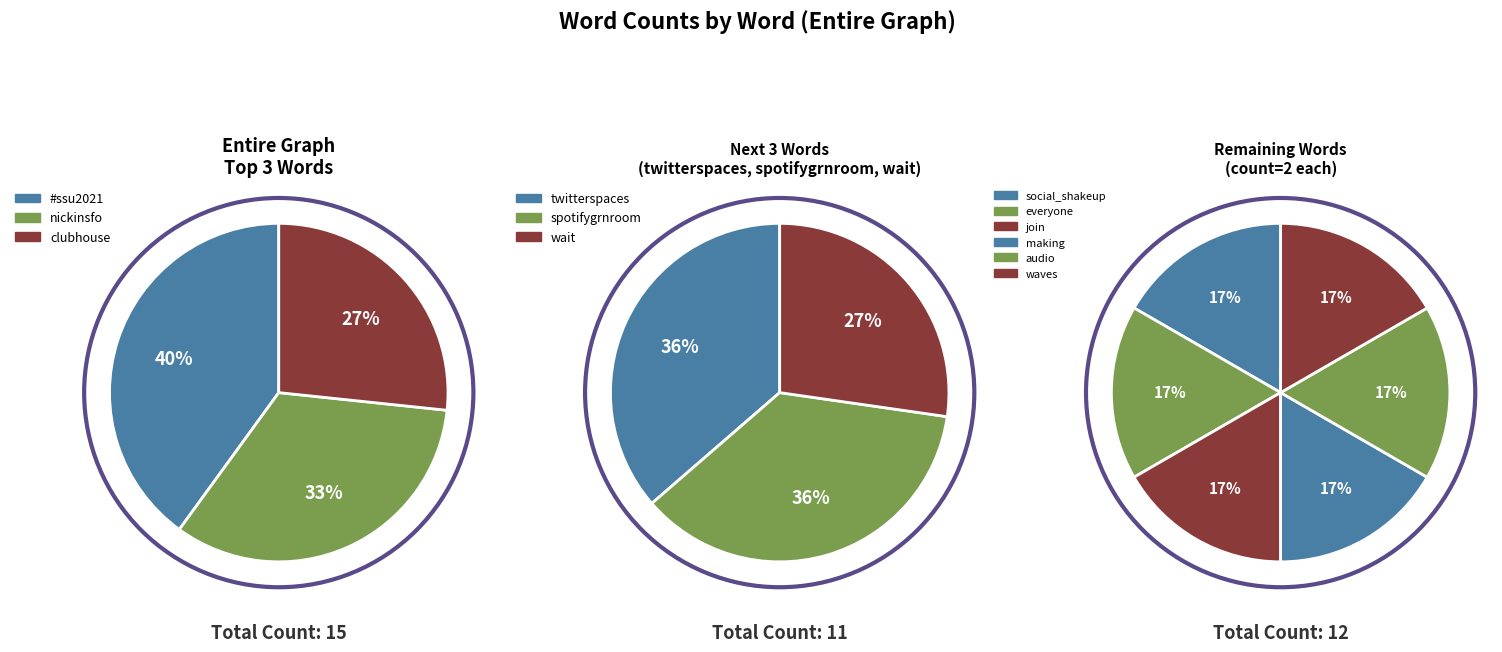

What is the largest slice in the pie chart?

#ssu2021